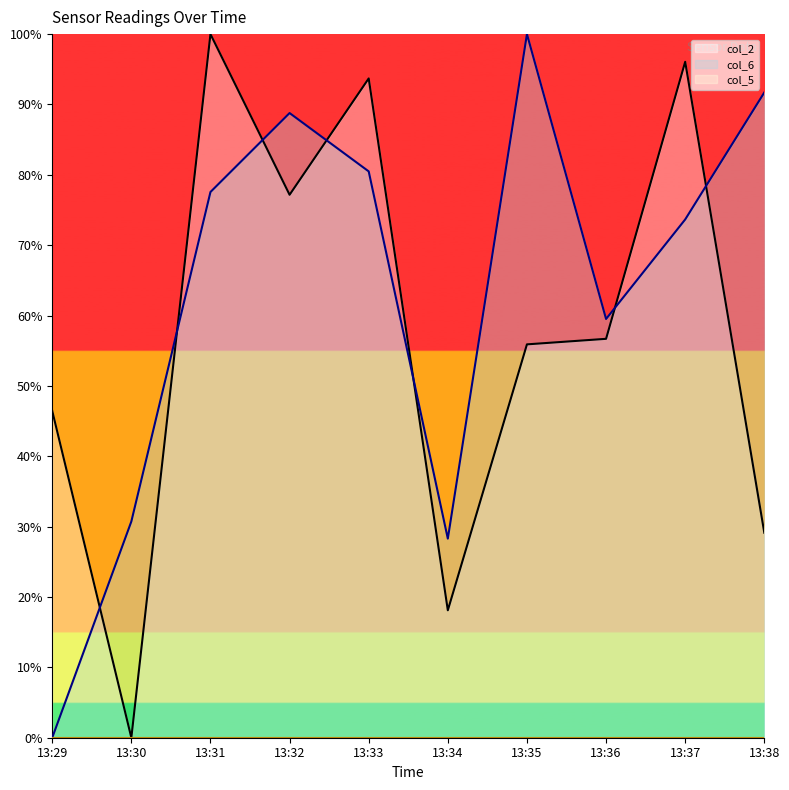

True or false: col_6 and col_2 cross at least once.

True